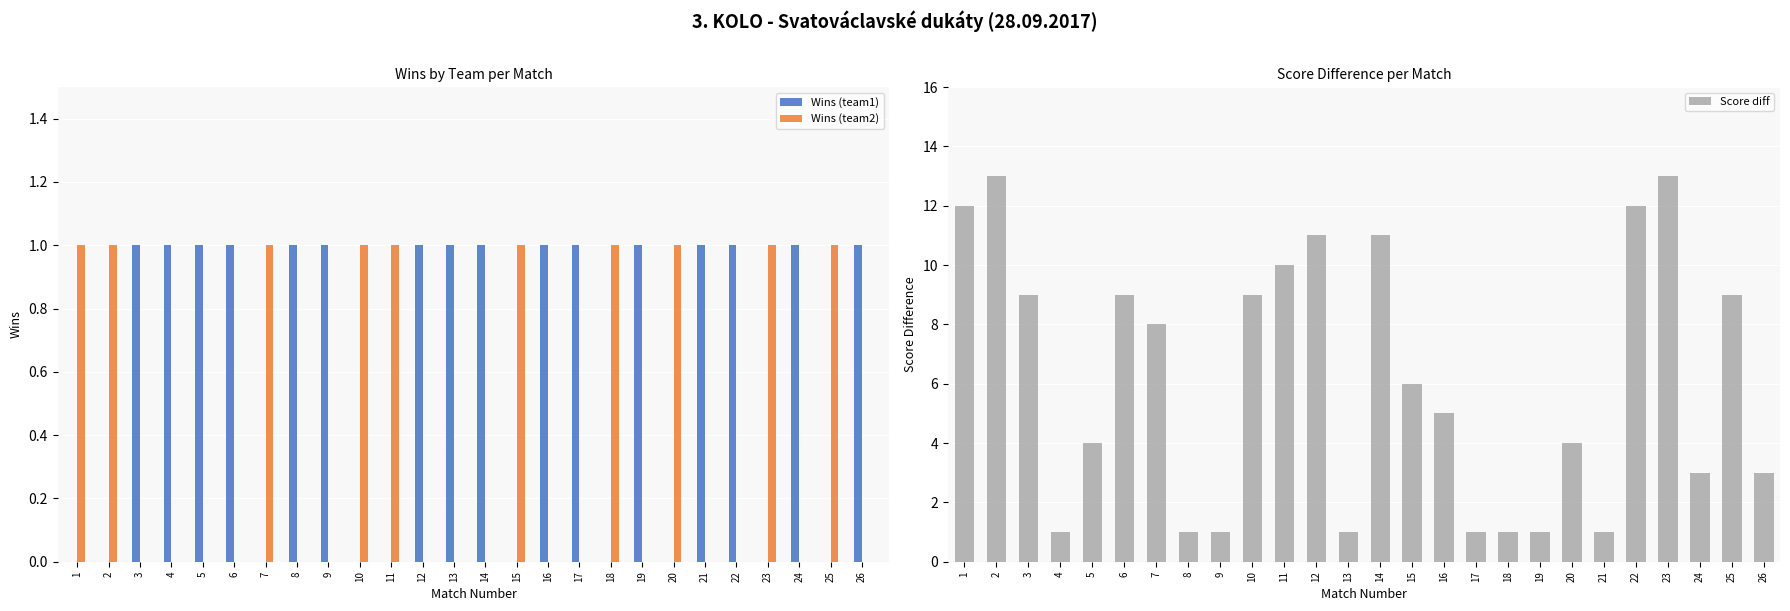

True or false: Wins (team1) has a value of 2 at 14.

False